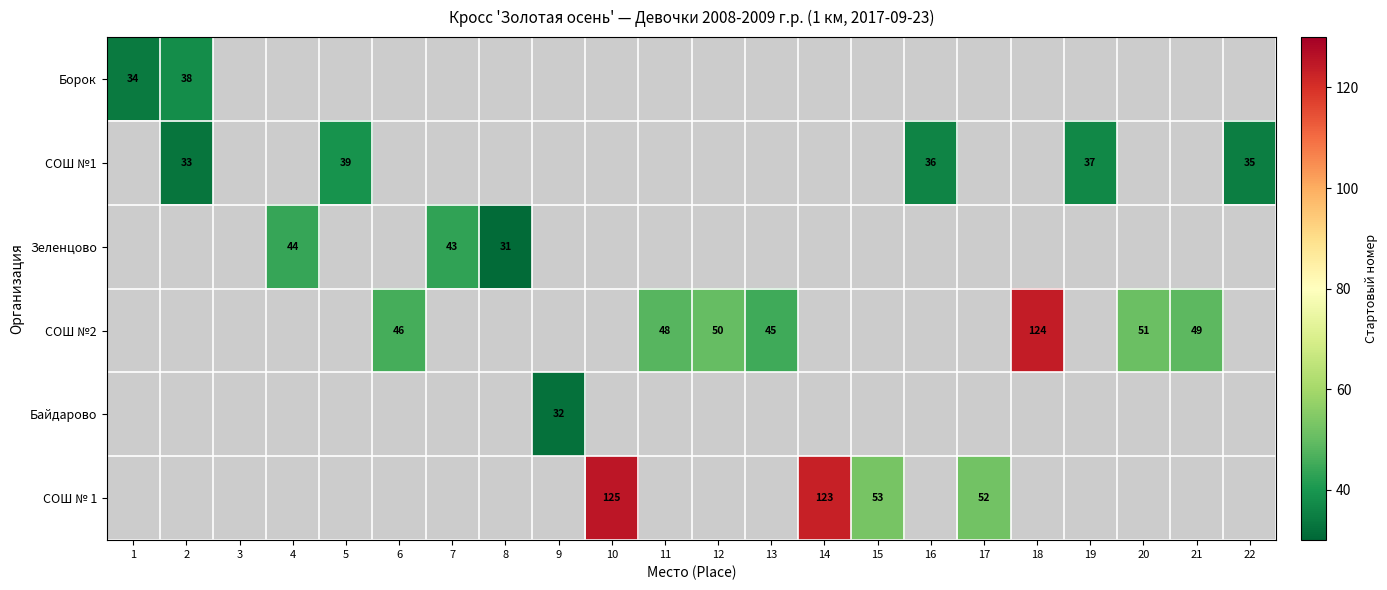

How many distinct data groups are displayed?

6